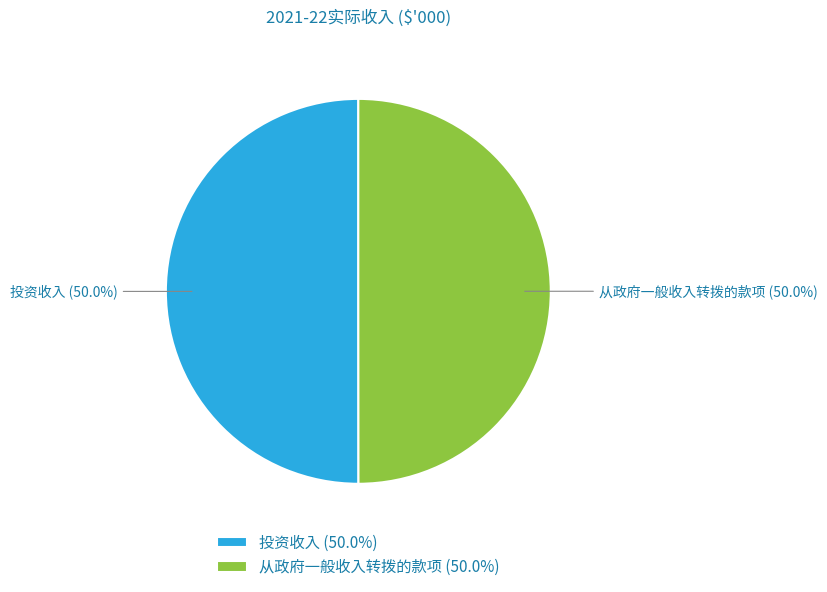

To the nearest percent, what percentage of the pie is 从政府一般收入转拨的款项?

50%